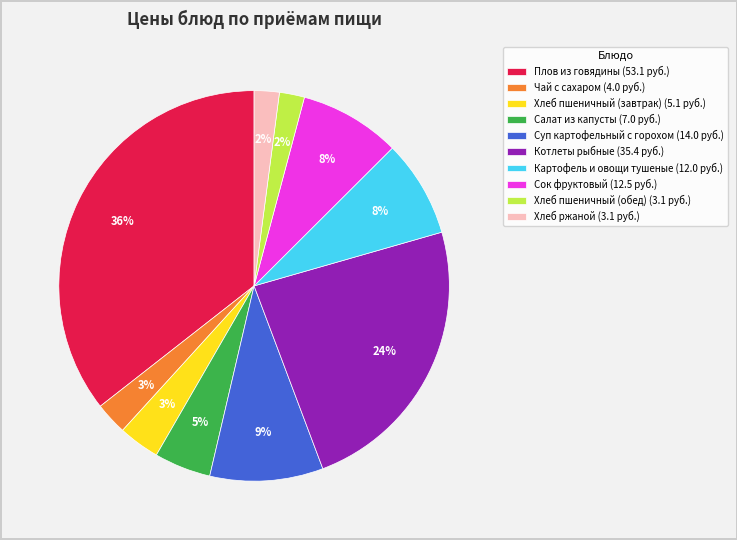

Is there a majority slice in this chart?

No